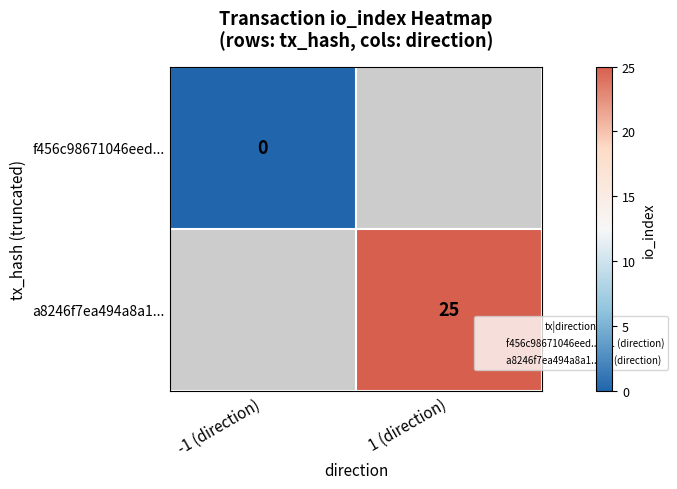

The value of a8246f7ea494a8a1... at 1 (direction) is 34. True or false?

False